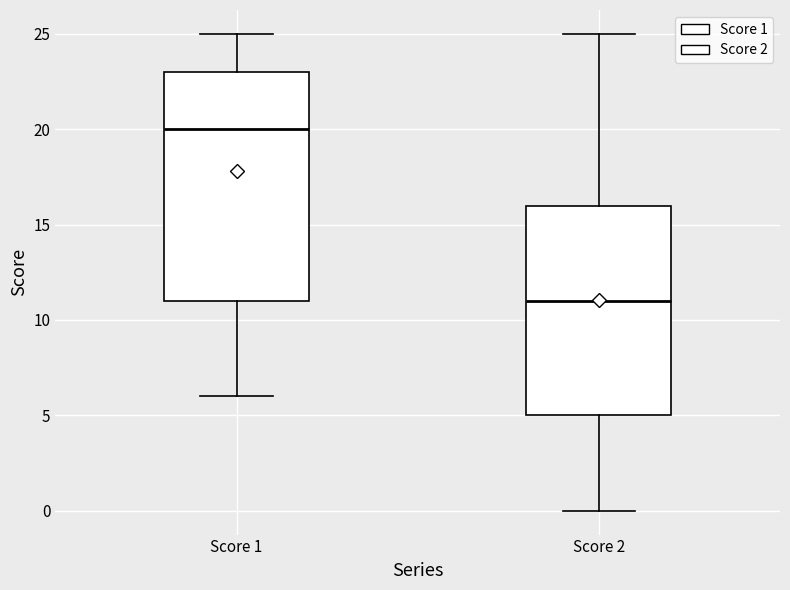

Reading left to right, transcribe this box plot: for each box, give where its median line is, the range the box spans, and where its two whiskers end, as read against the y-axis. The values are not printed on the chart, so give them approximately, as read against the axis.

Score 1: median 20, box 11 to 23, whiskers 6 to 25
Score 2: median 11, box 5 to 16, whiskers 0 to 25